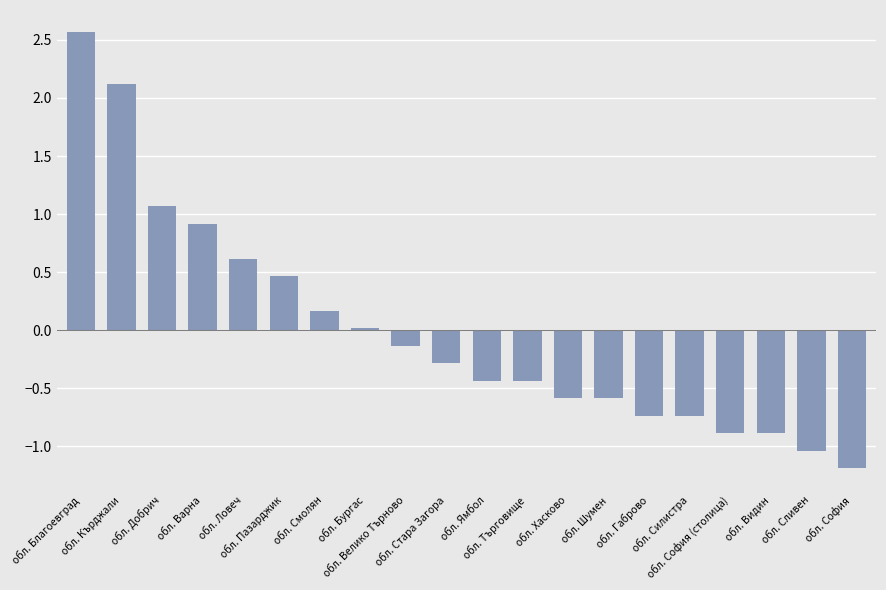

What is the change in value from обл. Велико Търново to обл. София?

-1.1